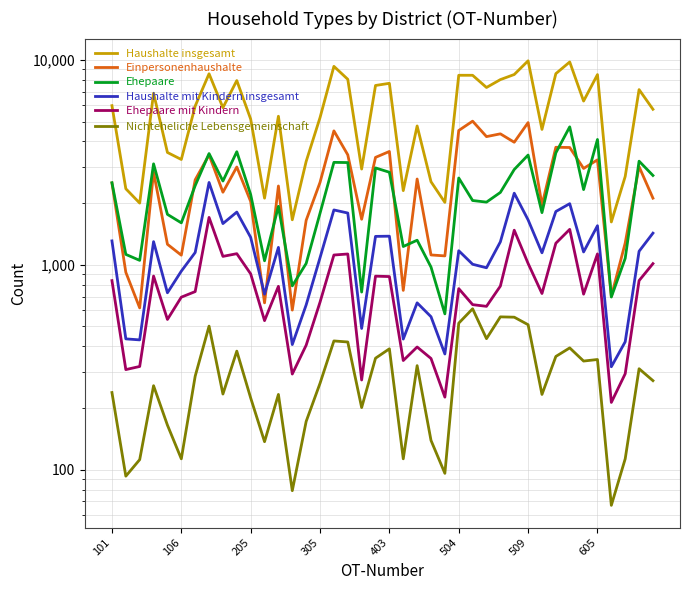

Between 24 and 28, which is larger?

28